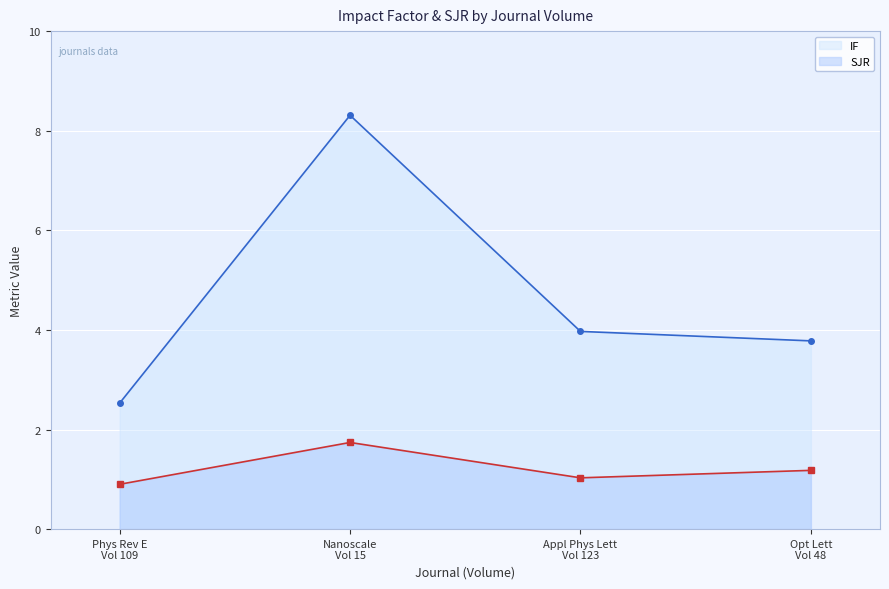

True or false: IF and SJR cross at least once.

False